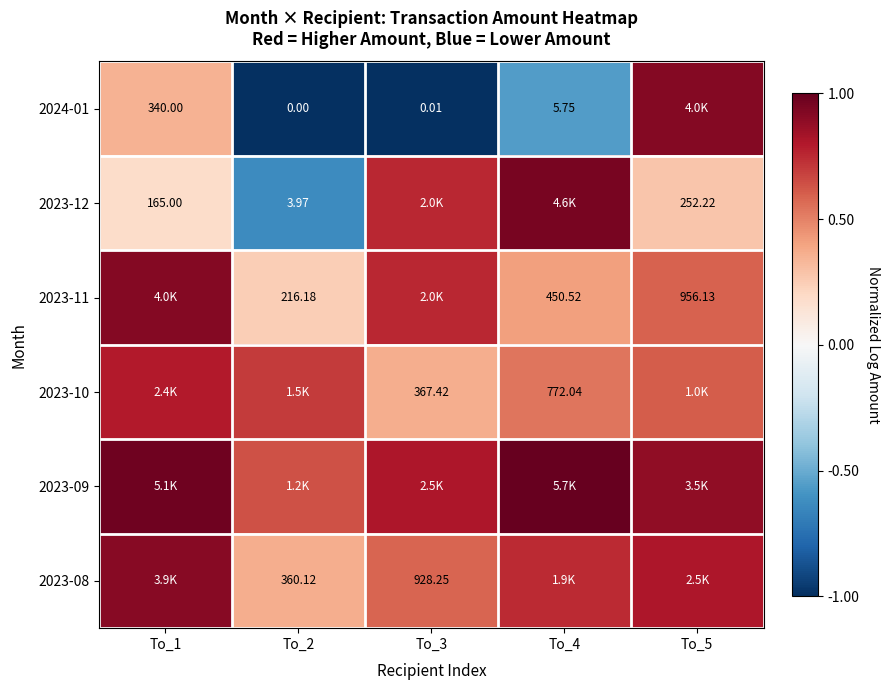

Is the value of 2023-10 at To_3 greater than the value of 2023-12 at To_2?

Yes